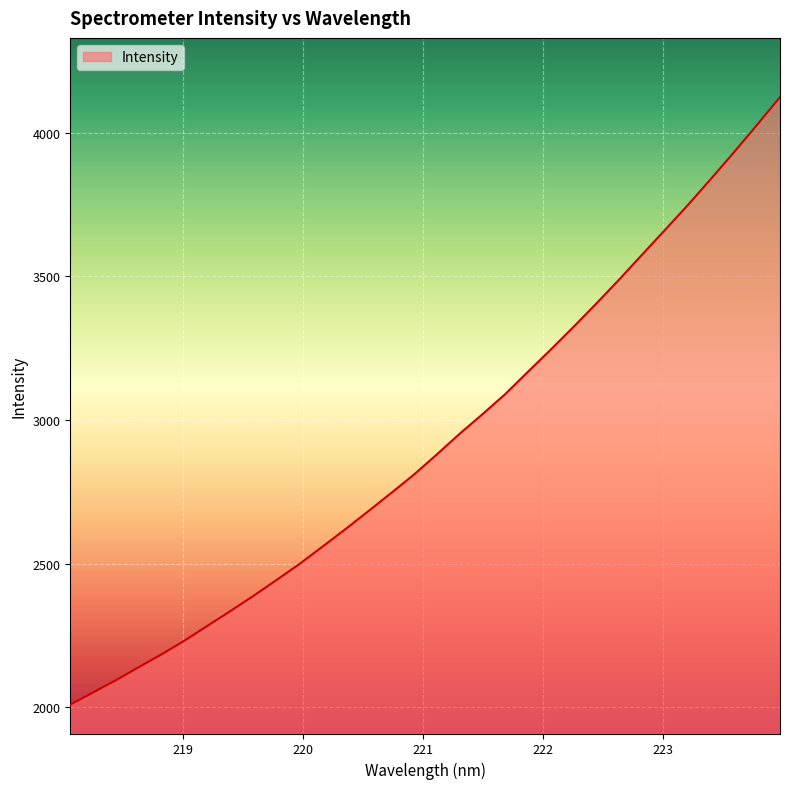

What is the greatest value displayed?

4123.6